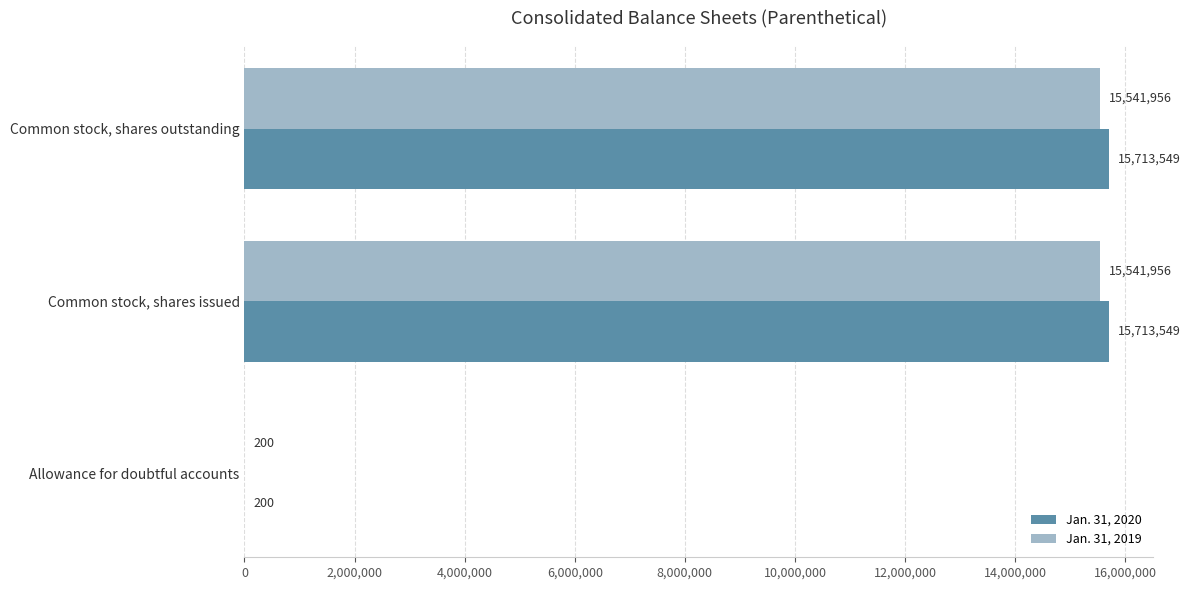

Which series changed the most between Allowance for doubtful accounts and Common stock, shares issued?

Jan. 31, 2020